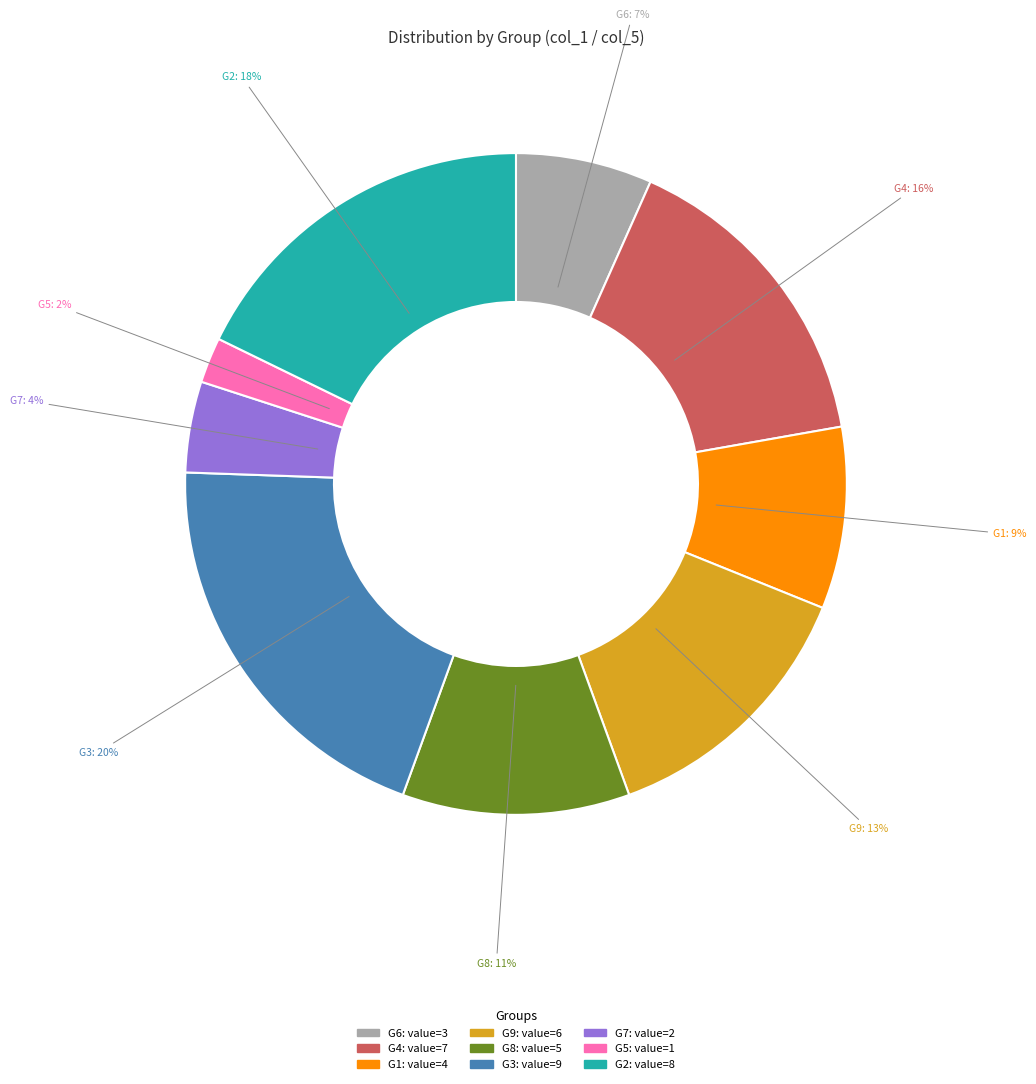

To the nearest percent, what is the average slice percentage?

11%